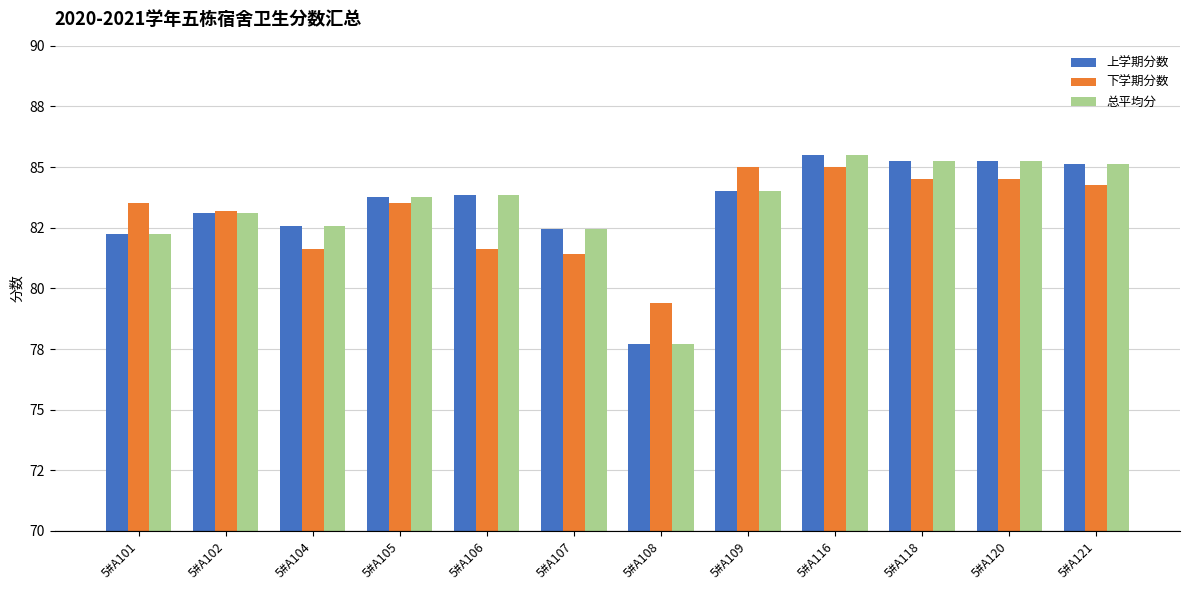

At which label does 上学期分数 first exceed 83?

5#A102